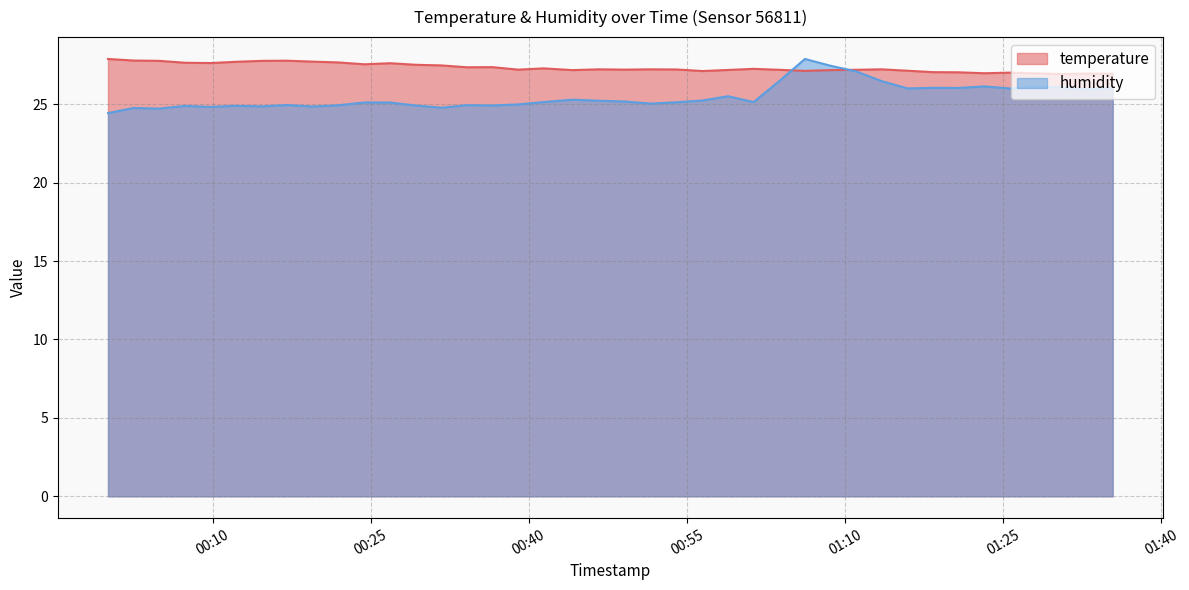

True or false: humidity has a value of 12.6 at 2022-07-24T01:28:07.

False